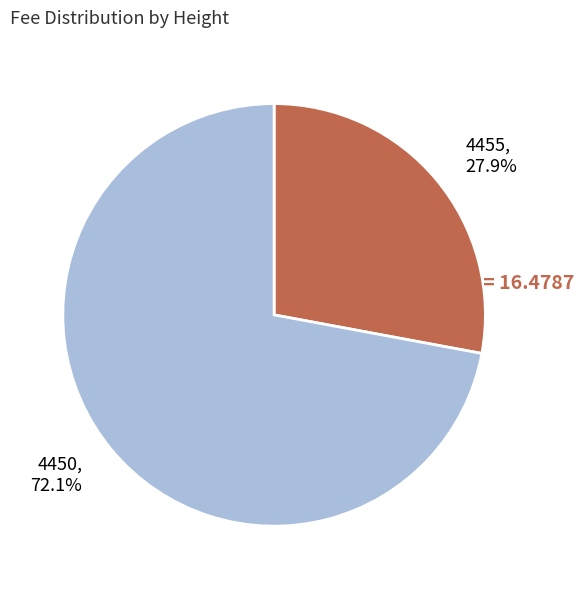

Between 4450 and 4455, which is larger?

4450